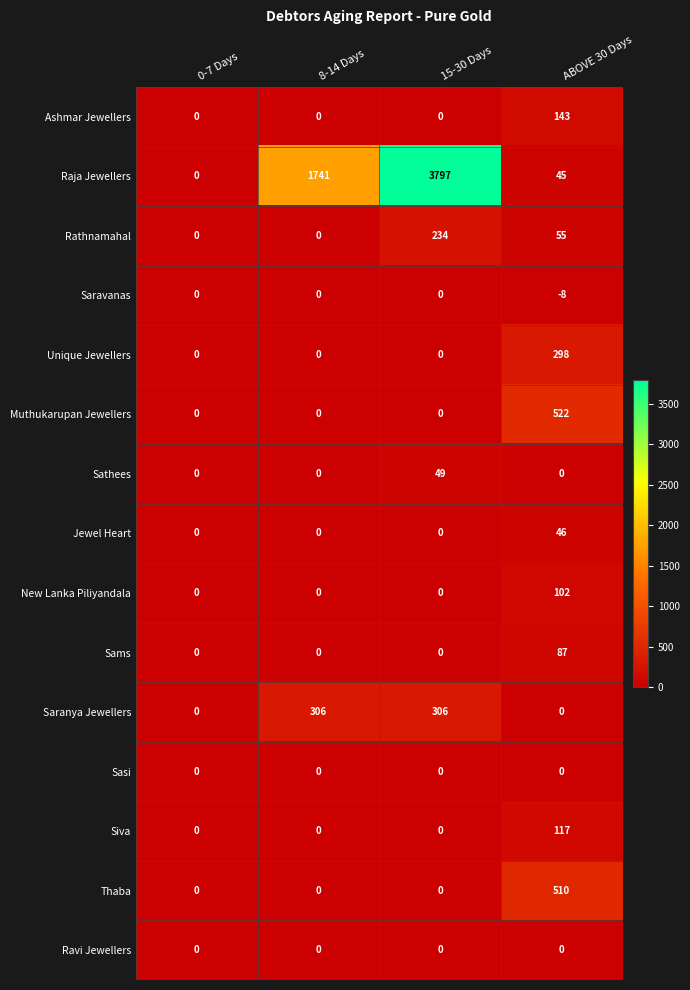

What is the total value across all series at 15-30 Days?

4386